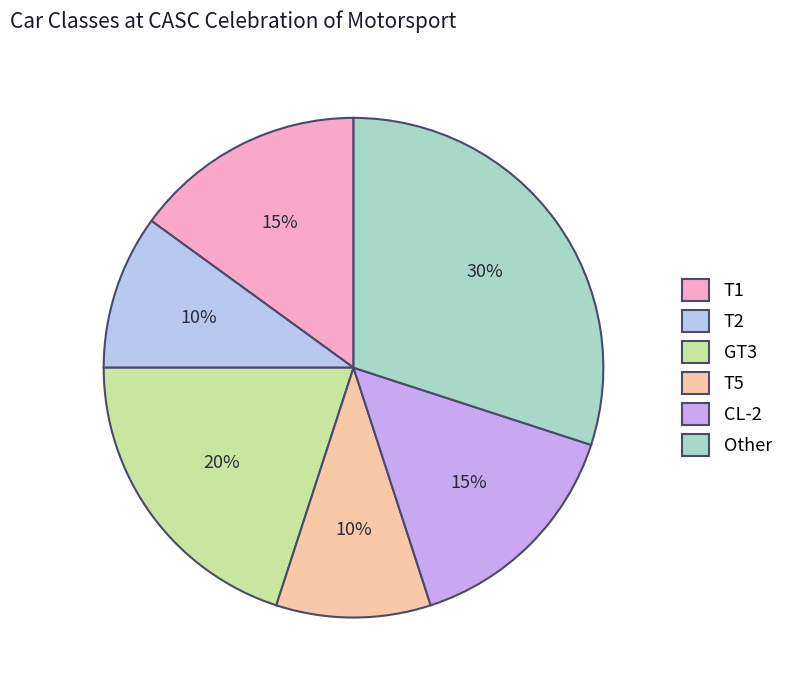

Is it true that CL-2 is 15% of the pie?

True